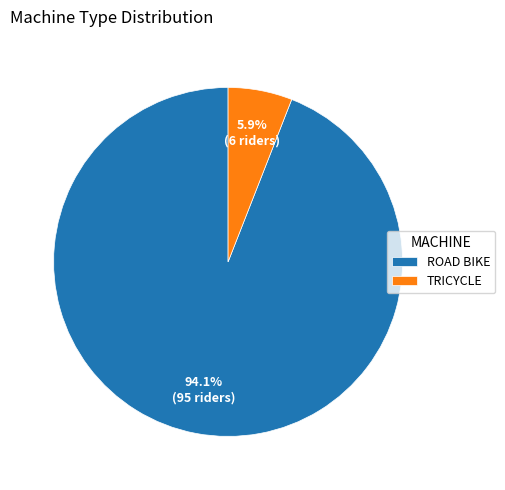

To the nearest percent, what is the difference between the largest and smallest slice percentages?

88%